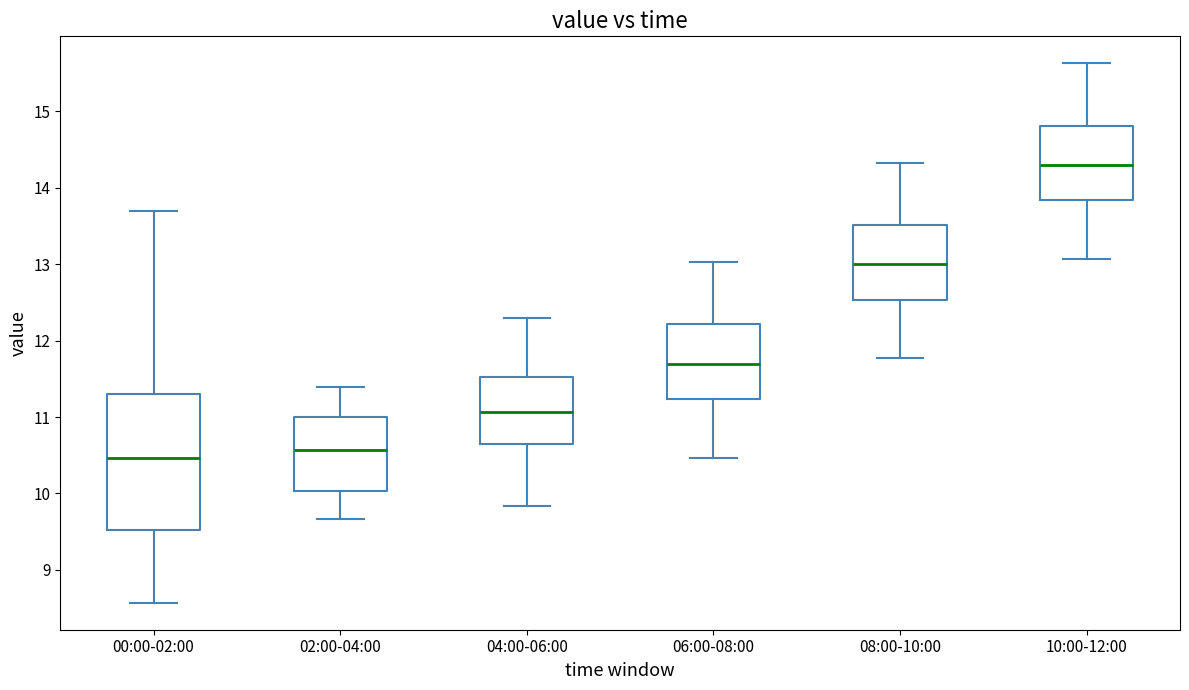

Which box is the tallest, from its lower edge to its upper edge?

00:00-02:00